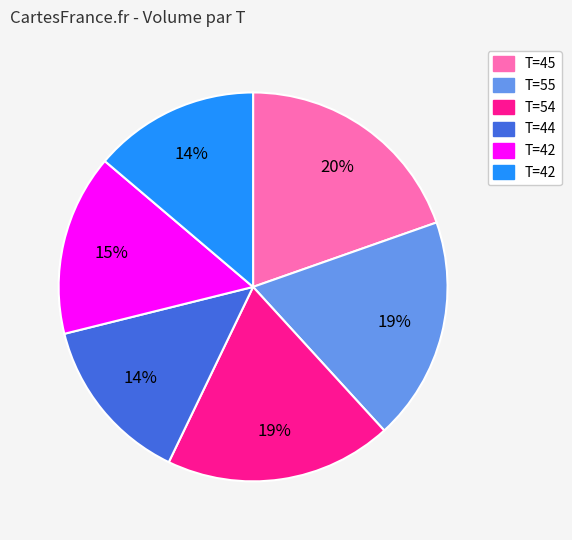

Is there any slice that represents more than half of the pie?

No